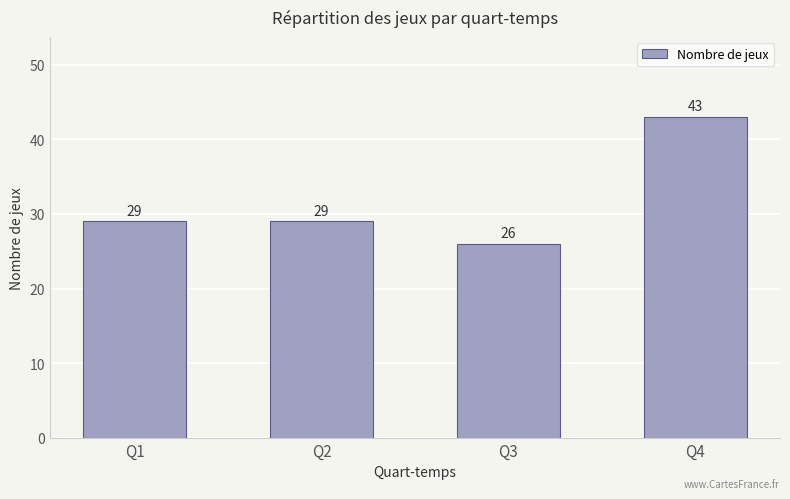

Reading left to right, transcribe all the data shown in this chart.

Q1=29	Q2=29	Q3=26	Q4=43